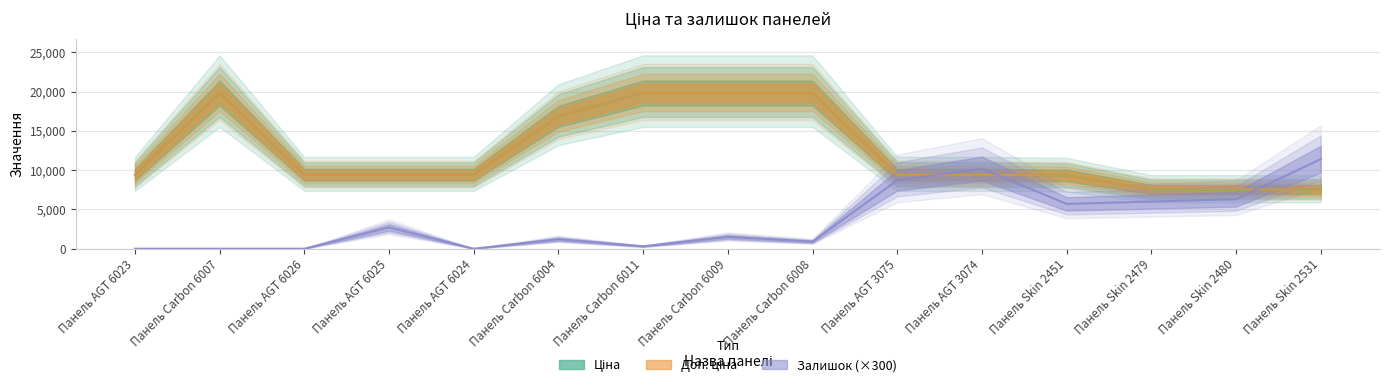

In Ціна, how many points are higher than both neighbors (excluding endpoints)?

1